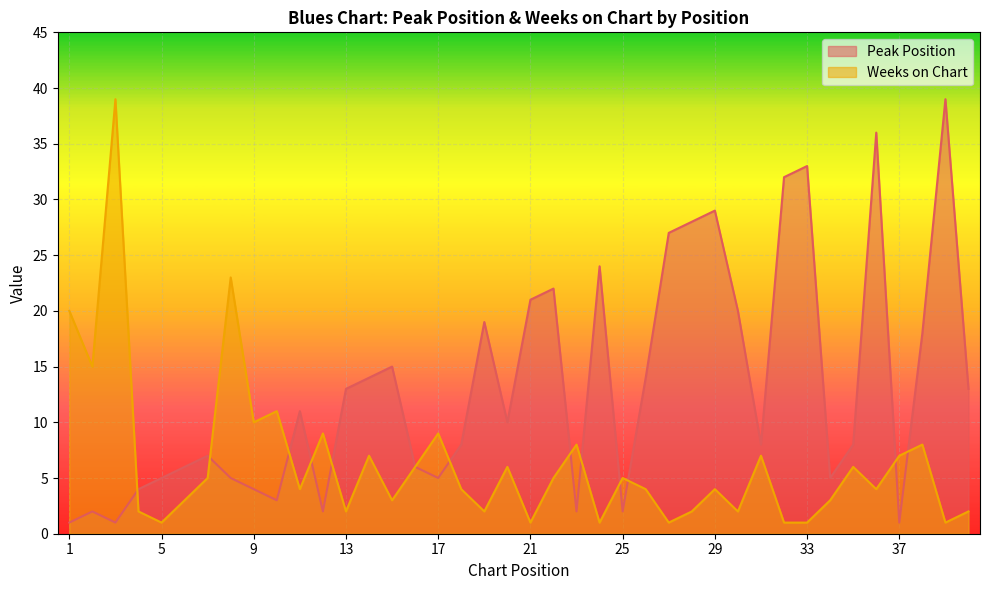

How many lines are shown in the chart?

2